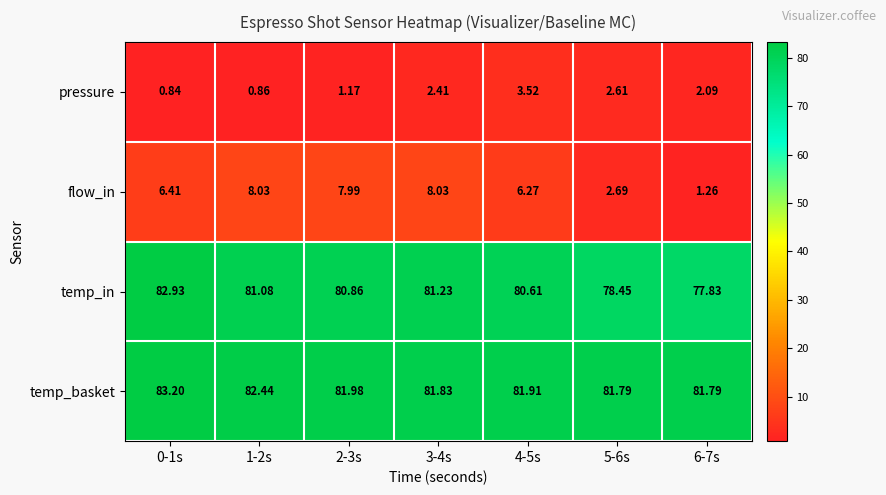

List the series in order of their peak value, lowest first.

pressure, flow_in, temp_in, temp_basket